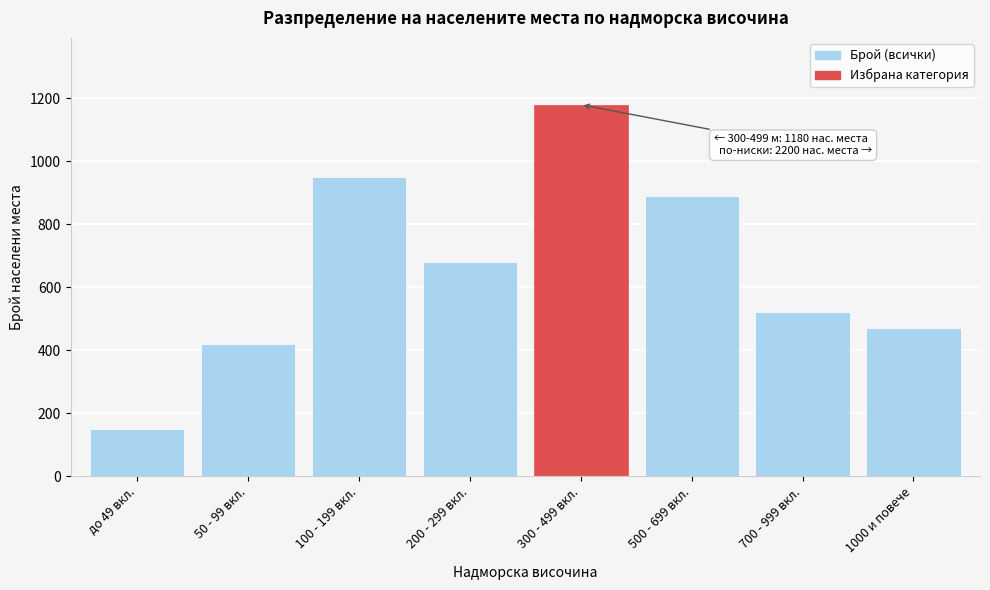

Reading right to left, transcribe all the data shown in this chart.

469	520	890	1180	680	950	420	150